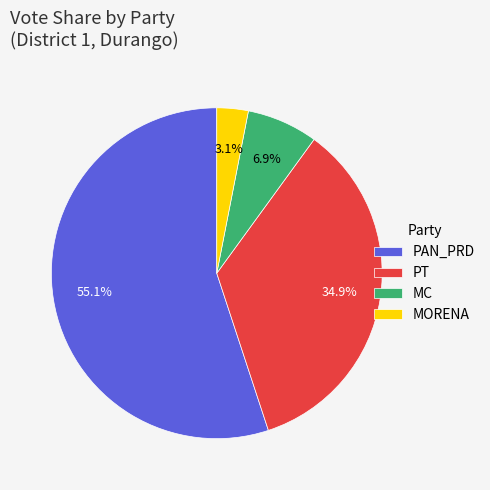

Which has a higher value, MC or PT?

PT